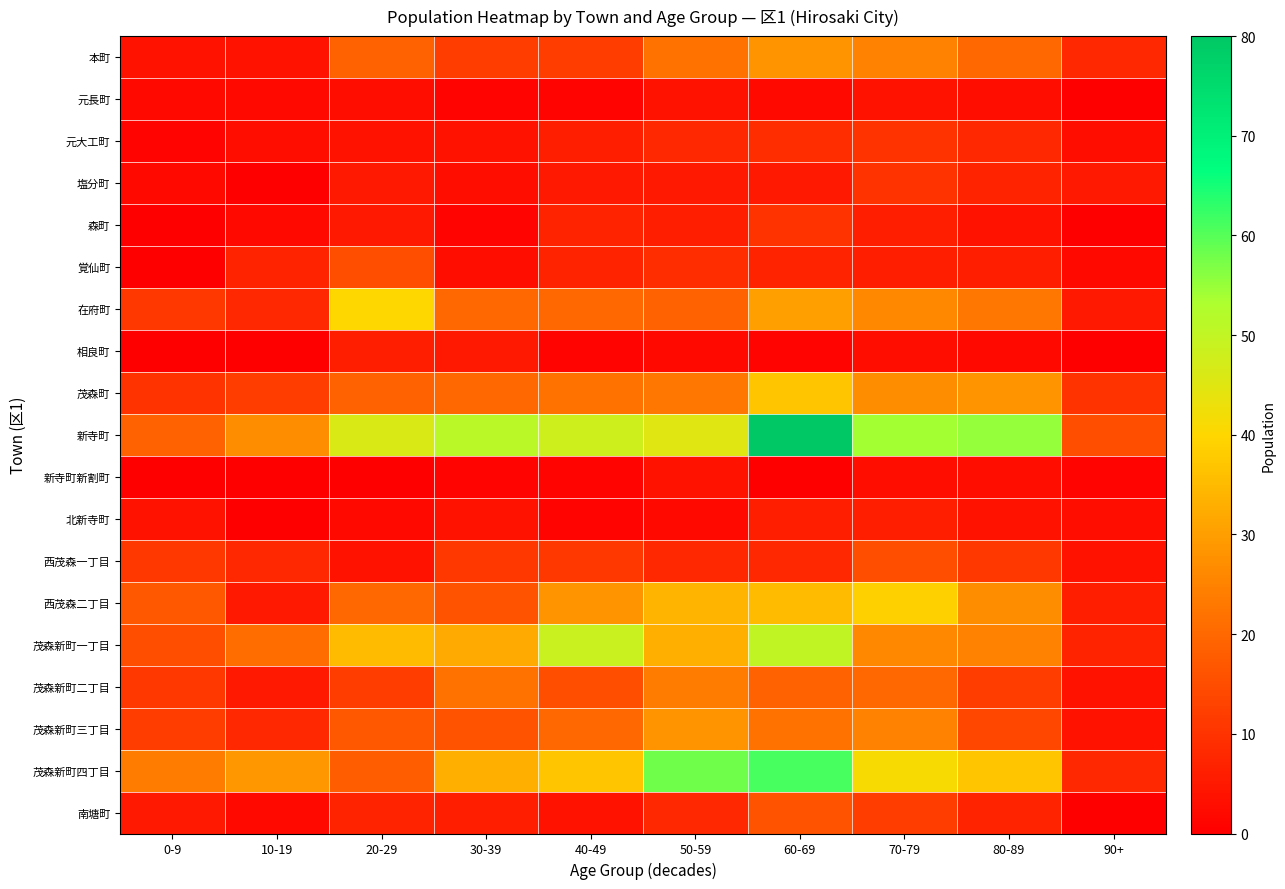

Which has a higher value, 90+ or 70-79?

70-79